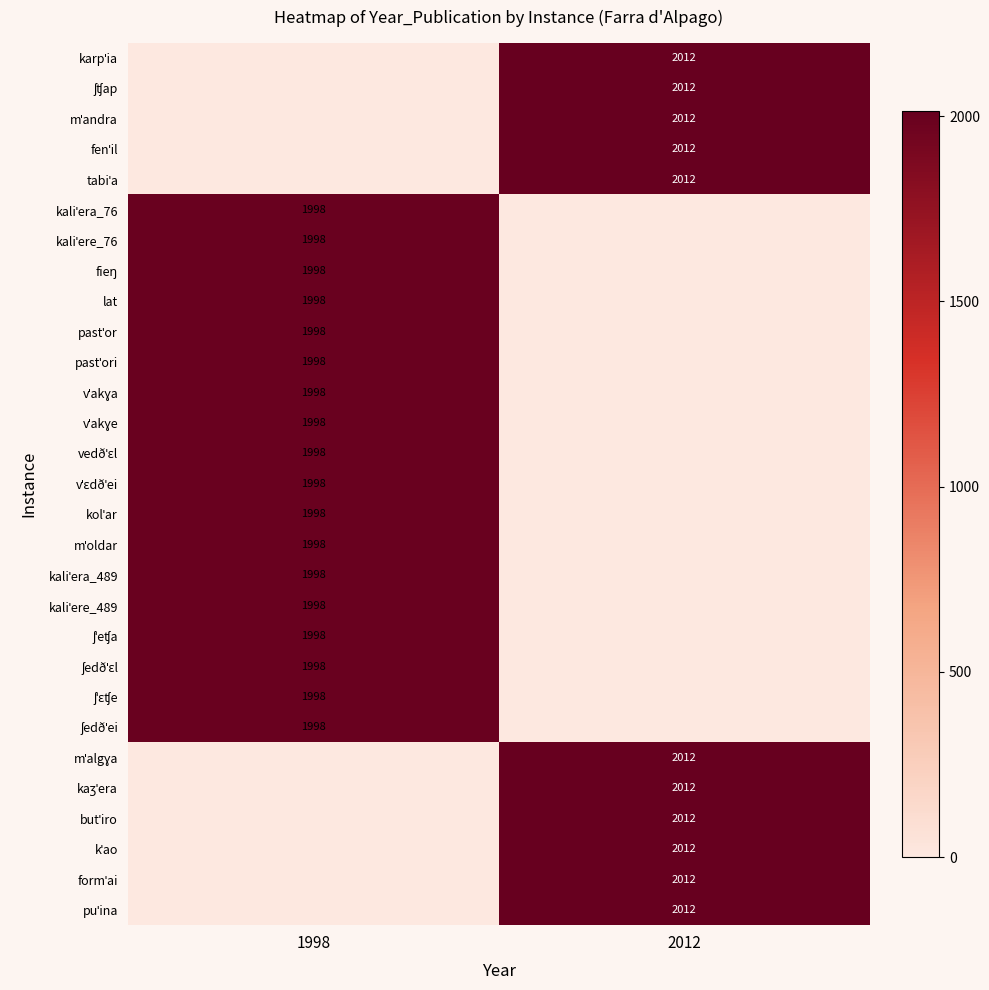

How many series are shown in this chart?

29